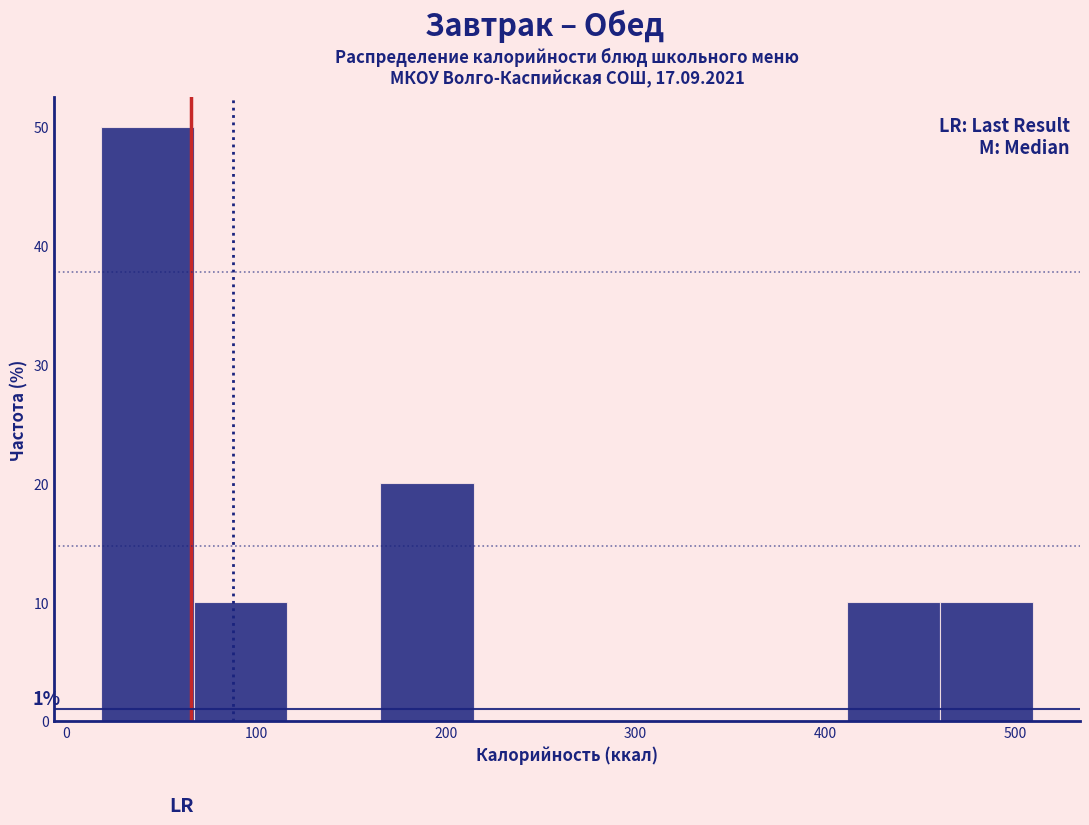

Which range on the x-axis has the tallest bar?

20 to 70